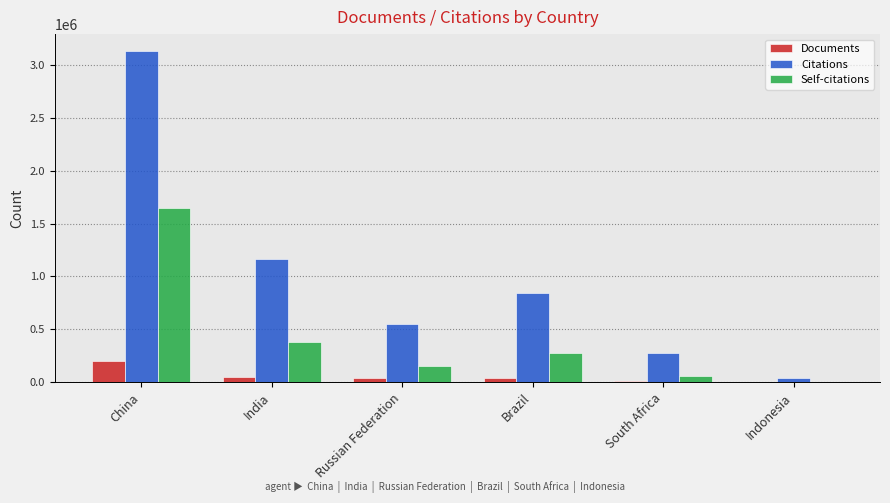

Which series changed the most between China and Brazil?

Citations